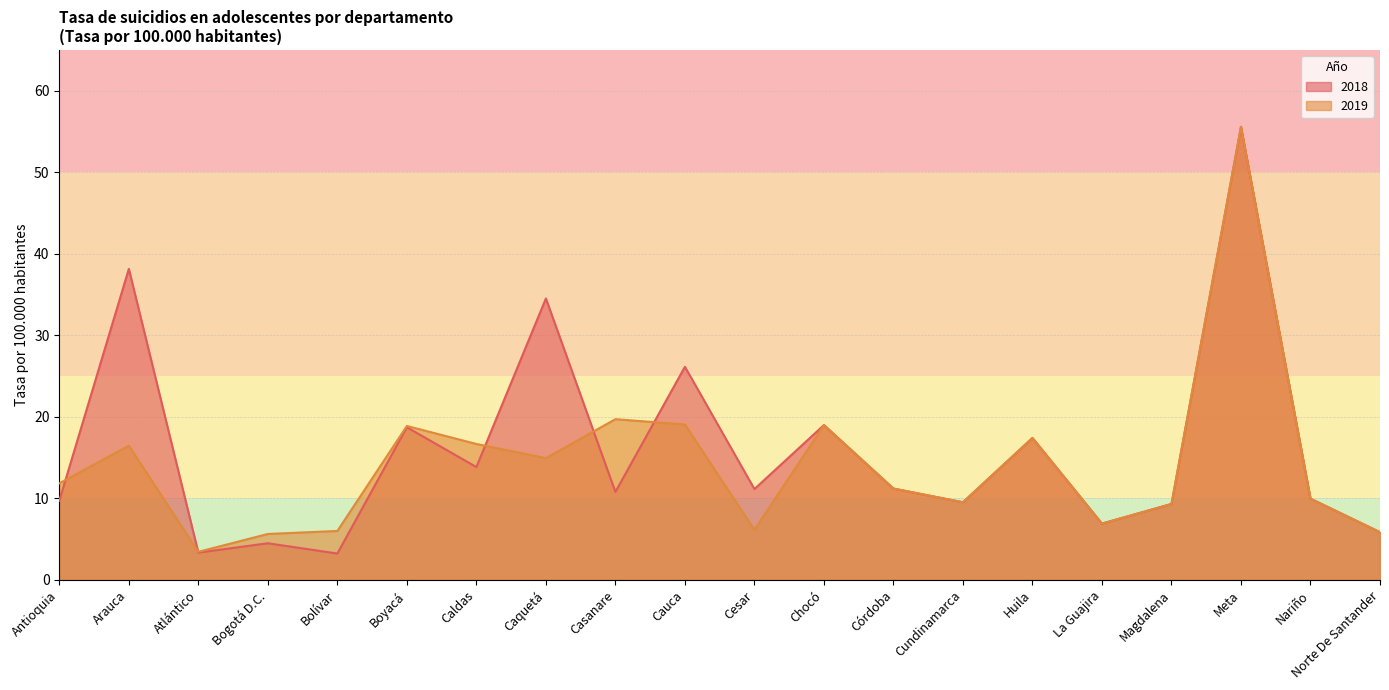

What is the sum of the 2018 values at Chocó and Nariño?

28.9